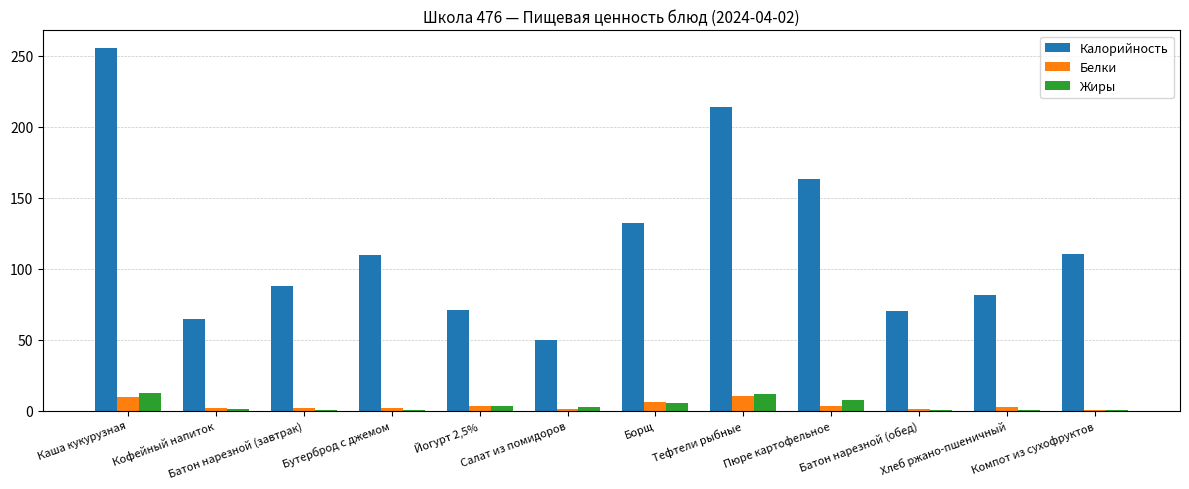

What is the maximum value shown in the chart?

255.0